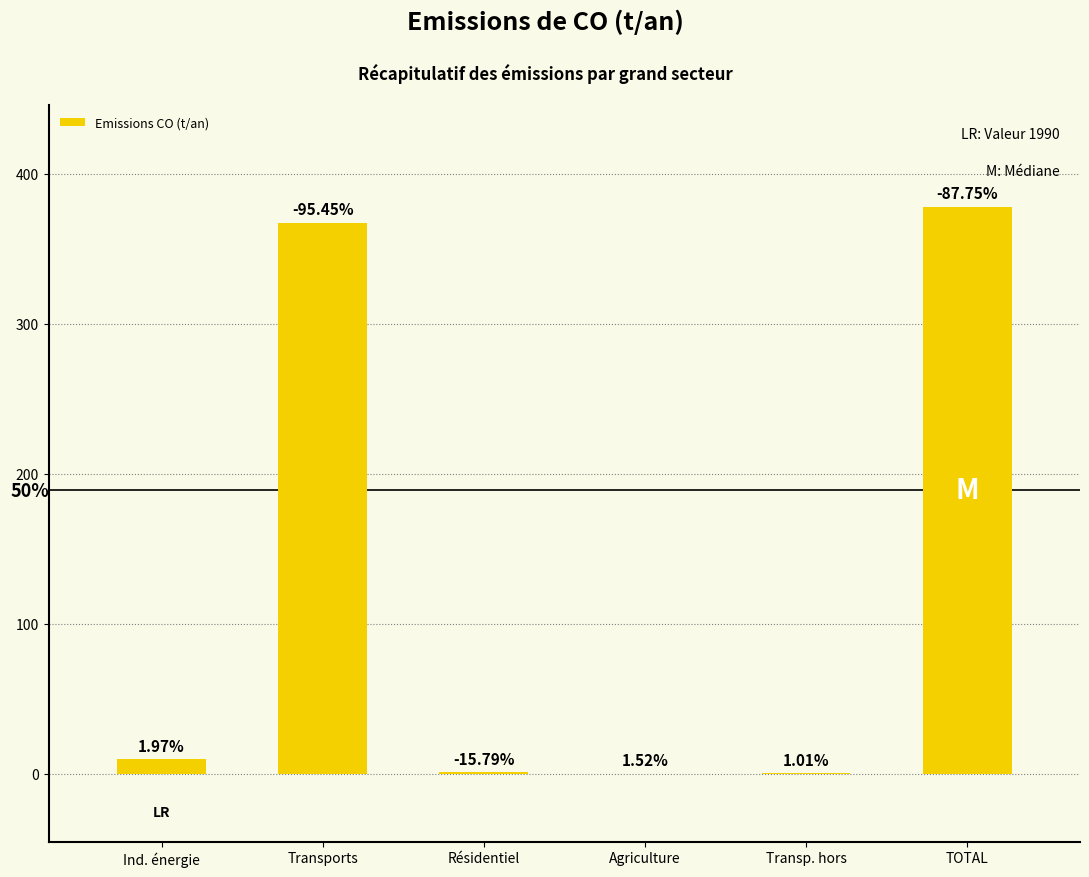

Rank the categories by value from lowest to highest.

Agriculture, Transp. hors, Résidentiel, Ind. énergie, Transports, TOTAL